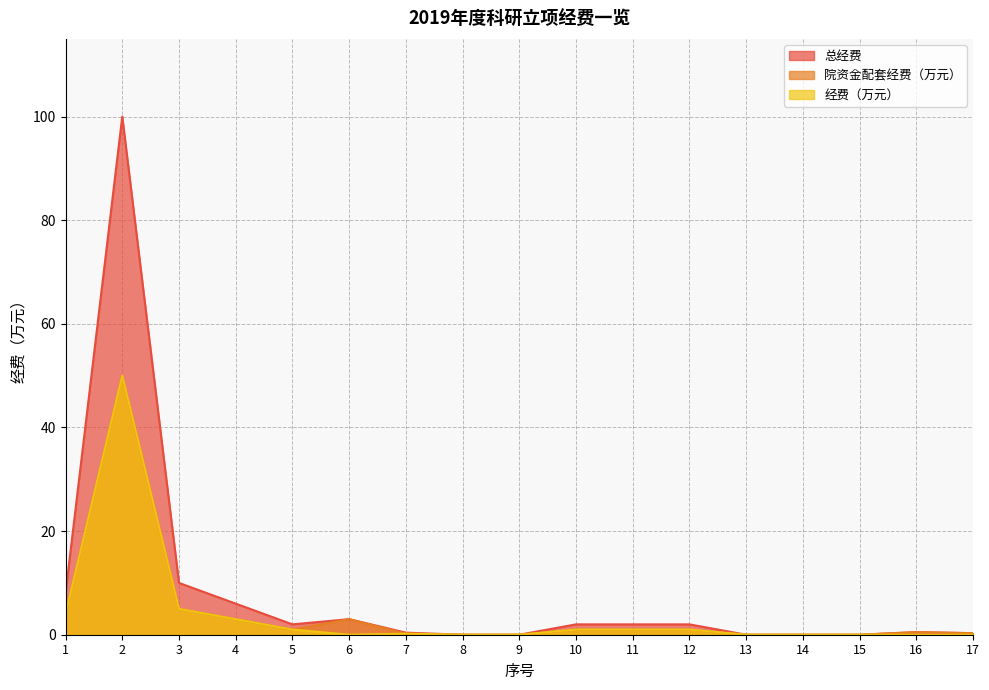

At which category is the sum across all series the highest?

2